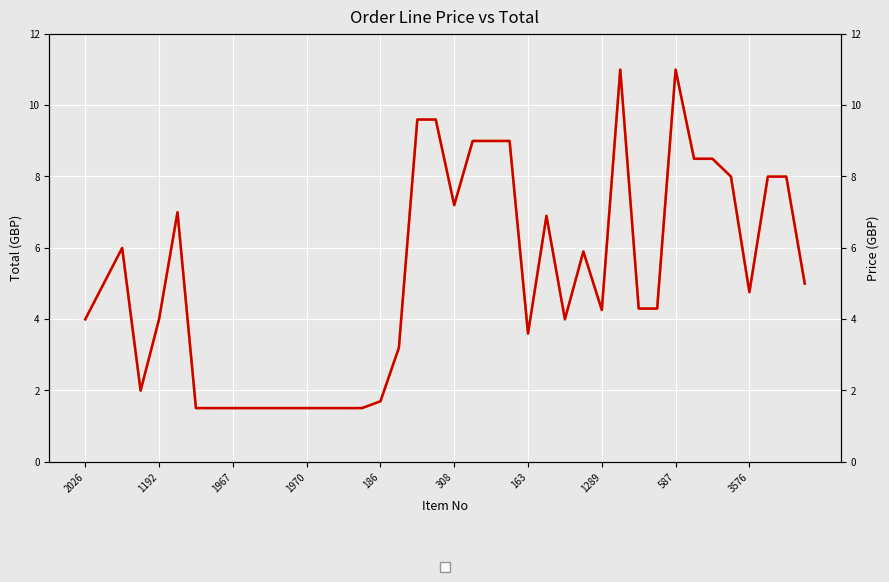

True or false: Total and Price cross at least once.

False